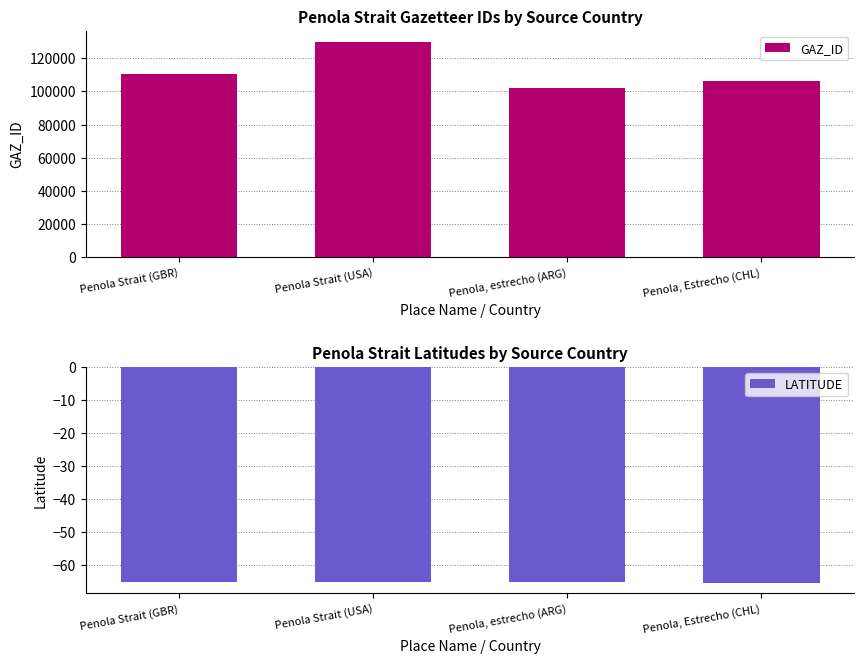

The GAZ_ID series shows 143310.9 at Penola, estrecho (ARG). True or false?

False